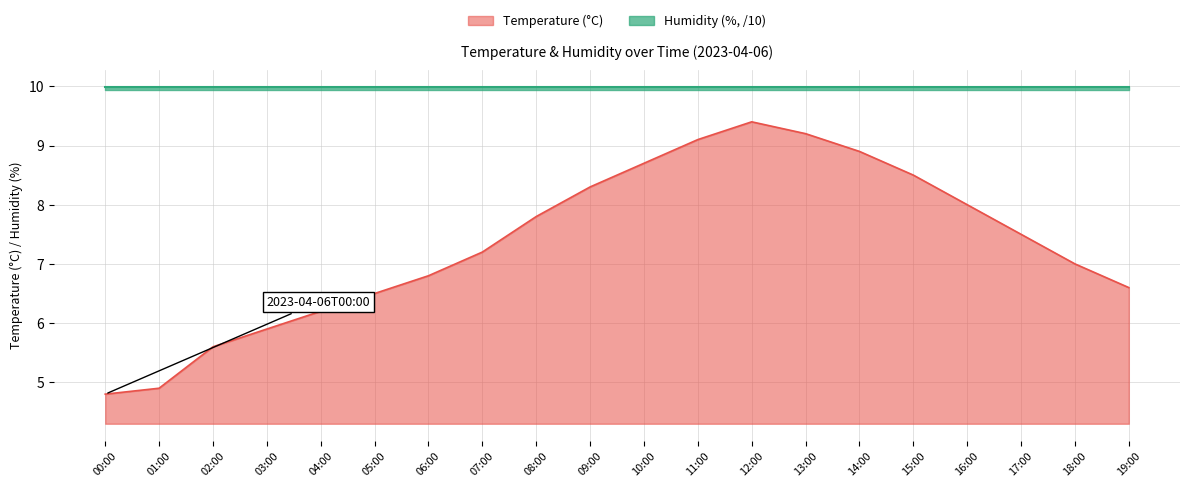

What is the ratio of the value at 10:00 to the value at 03:00?

1.5